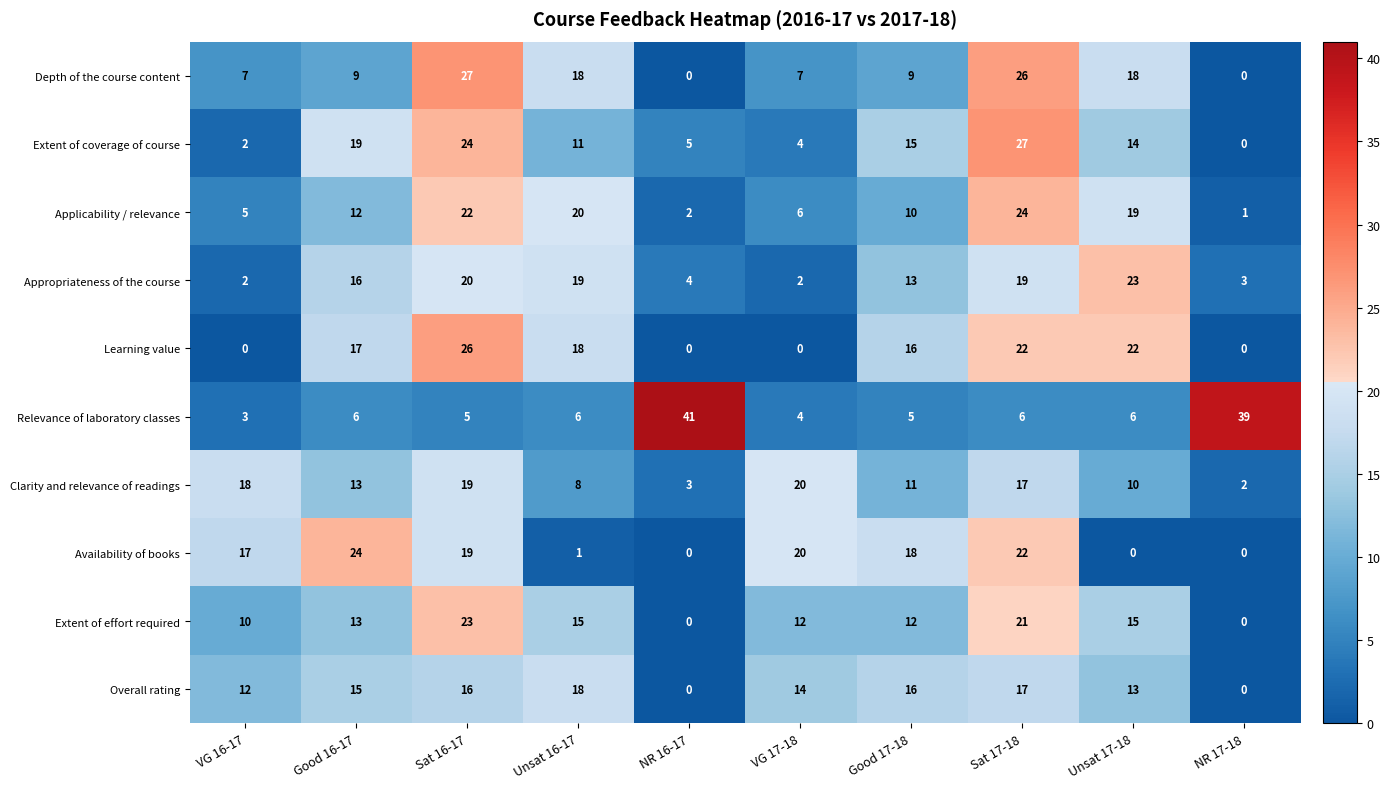

The value of Extent of coverage of course at VG 16-17 is 2. True or false?

True